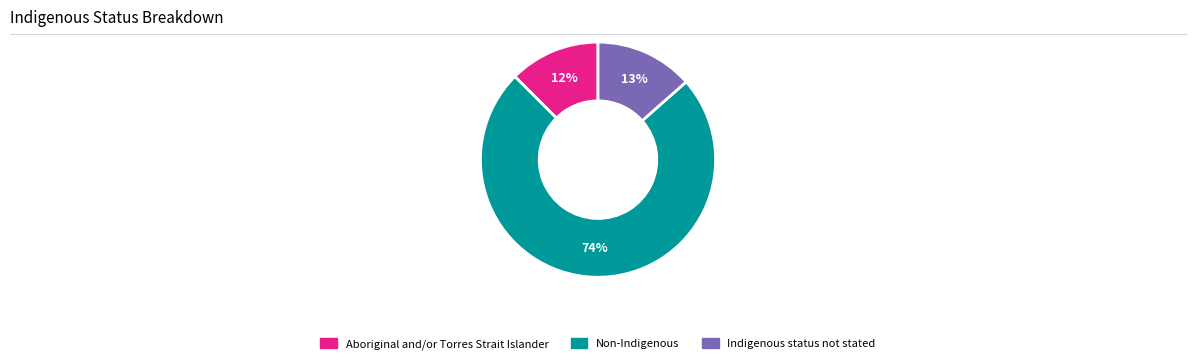

Is the sum of Non-Indigenous and Aboriginal and/or Torres Strait Islander greater than half?

Yes